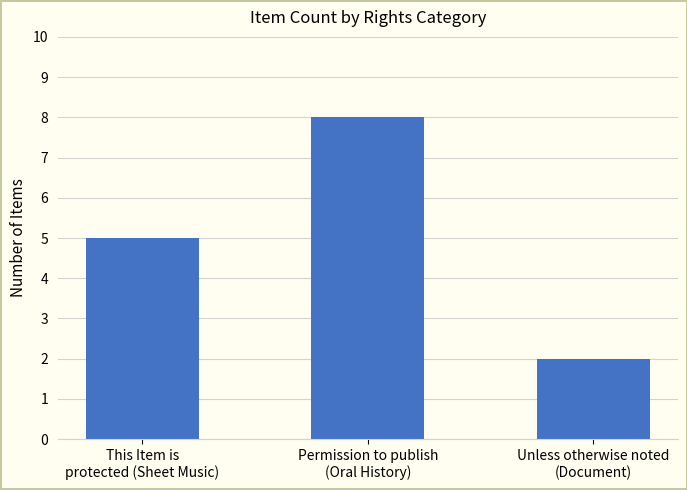

What is the difference between the values at This Item is
protected (Sheet Music) and Permission to publish
(Oral History)?

3